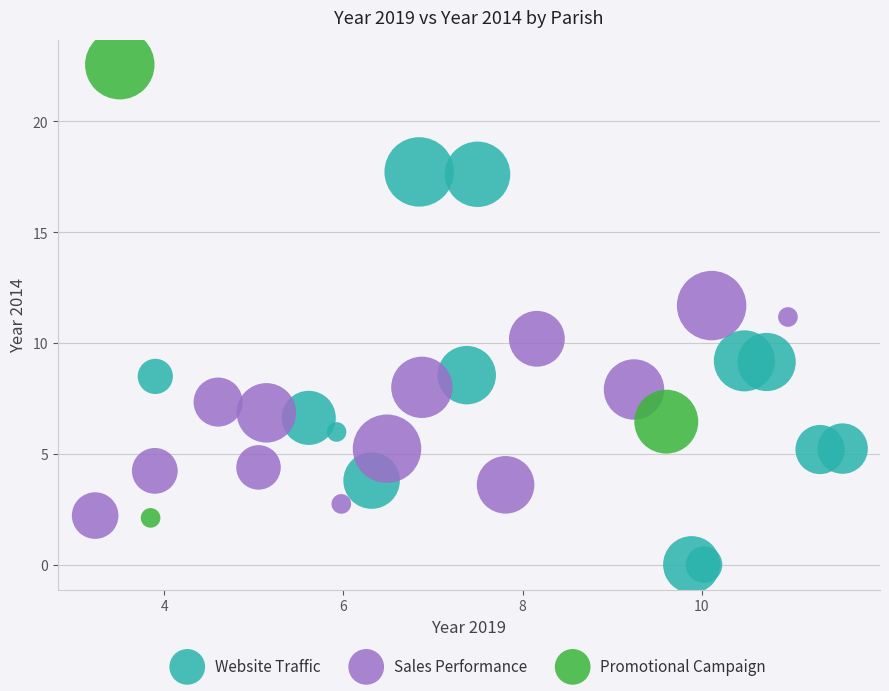

Which series reaches the maximum Y coordinate?

Promotional Campaign